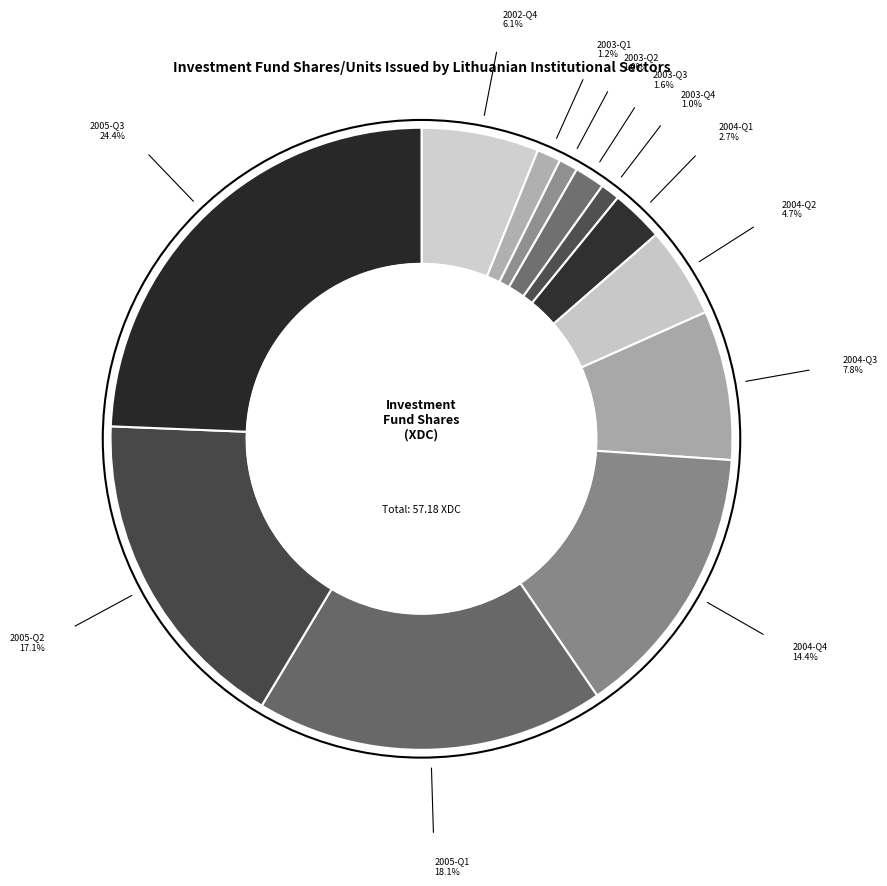

Is the sum of 2004-Q3 and 2004-Q4 greater than half?

No